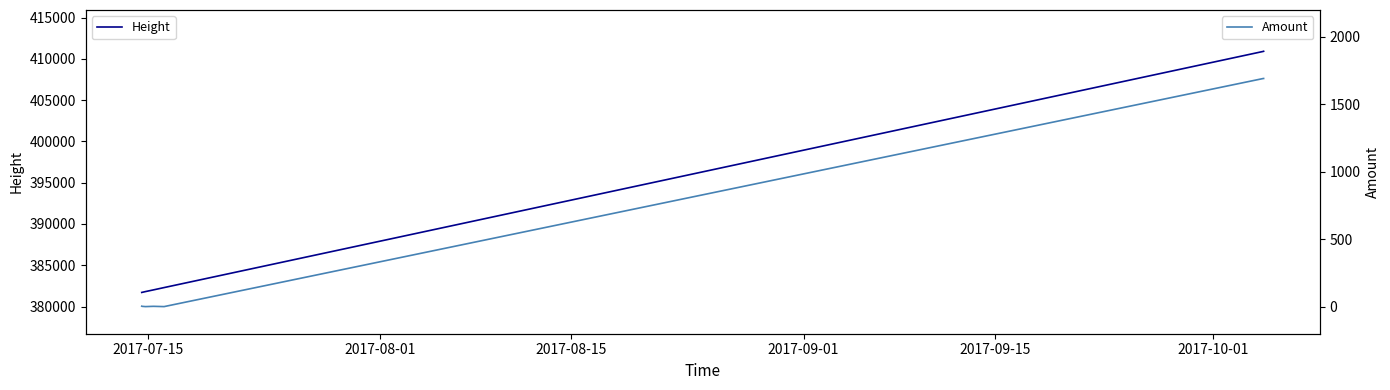

Is this an area chart (filled region under the line)?

No